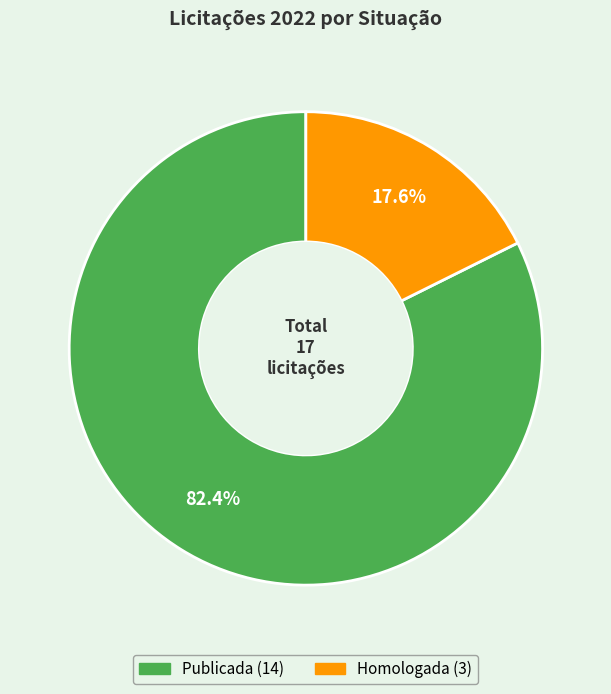

What is the largest slice in the pie chart?

Publicada